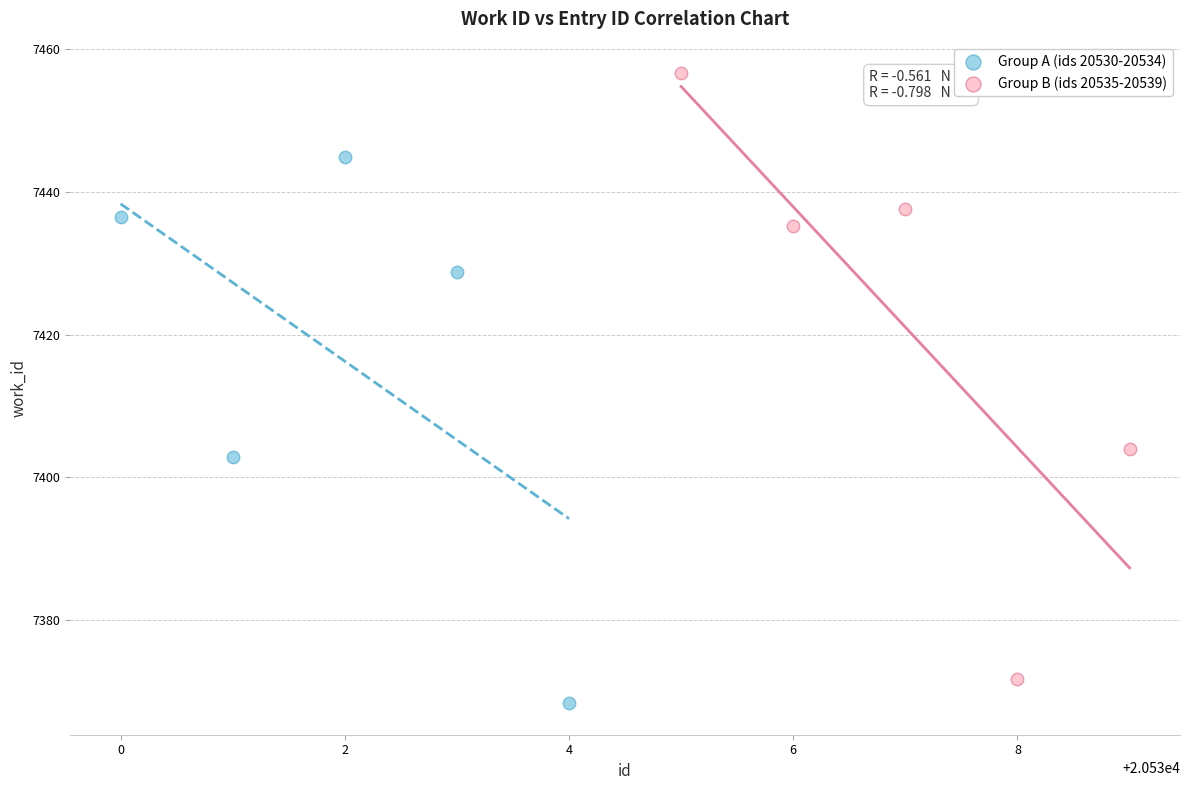

Which series reaches the maximum Y coordinate?

Group B (ids 20535-20539)